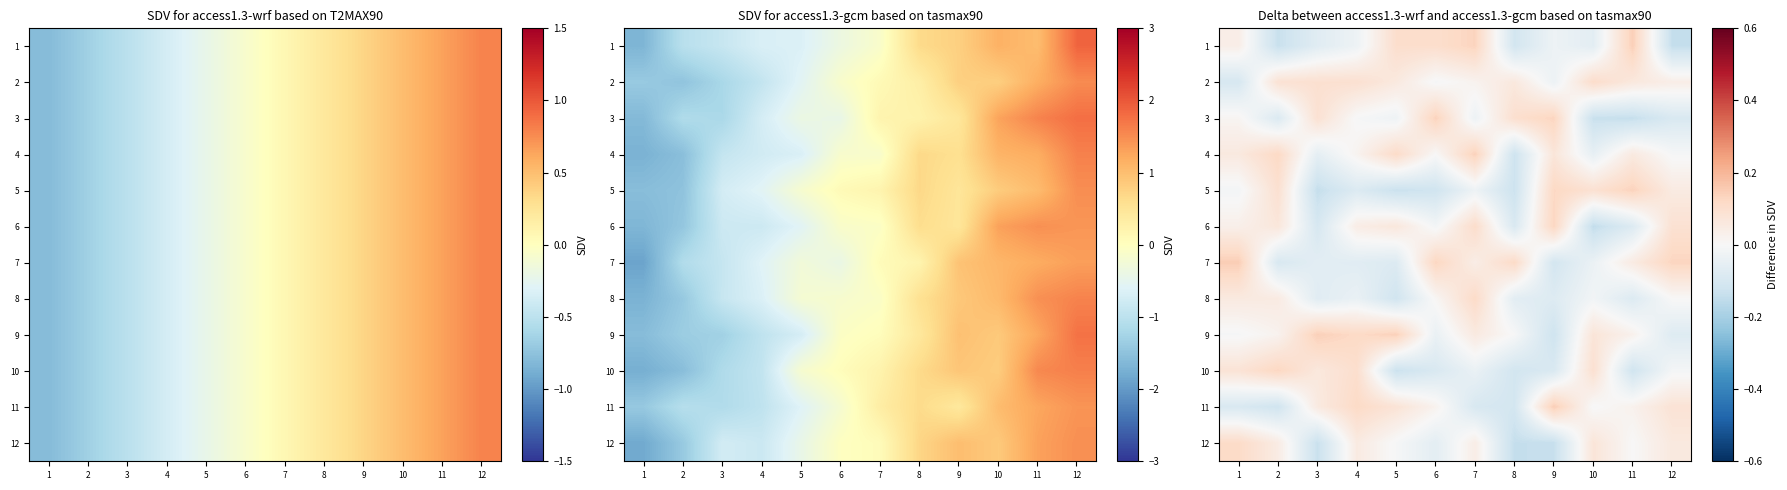

The 1 series shows 0.2 at 7. True or false?

False